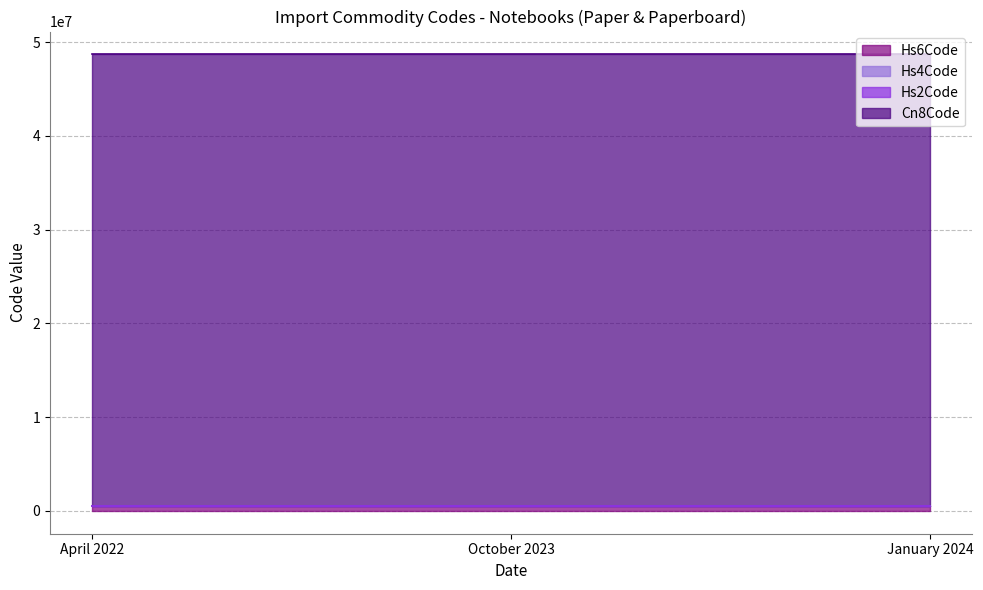

Is the value of Hs4Code at October 2023 greater than the value of Hs6Code at April 2022?

No